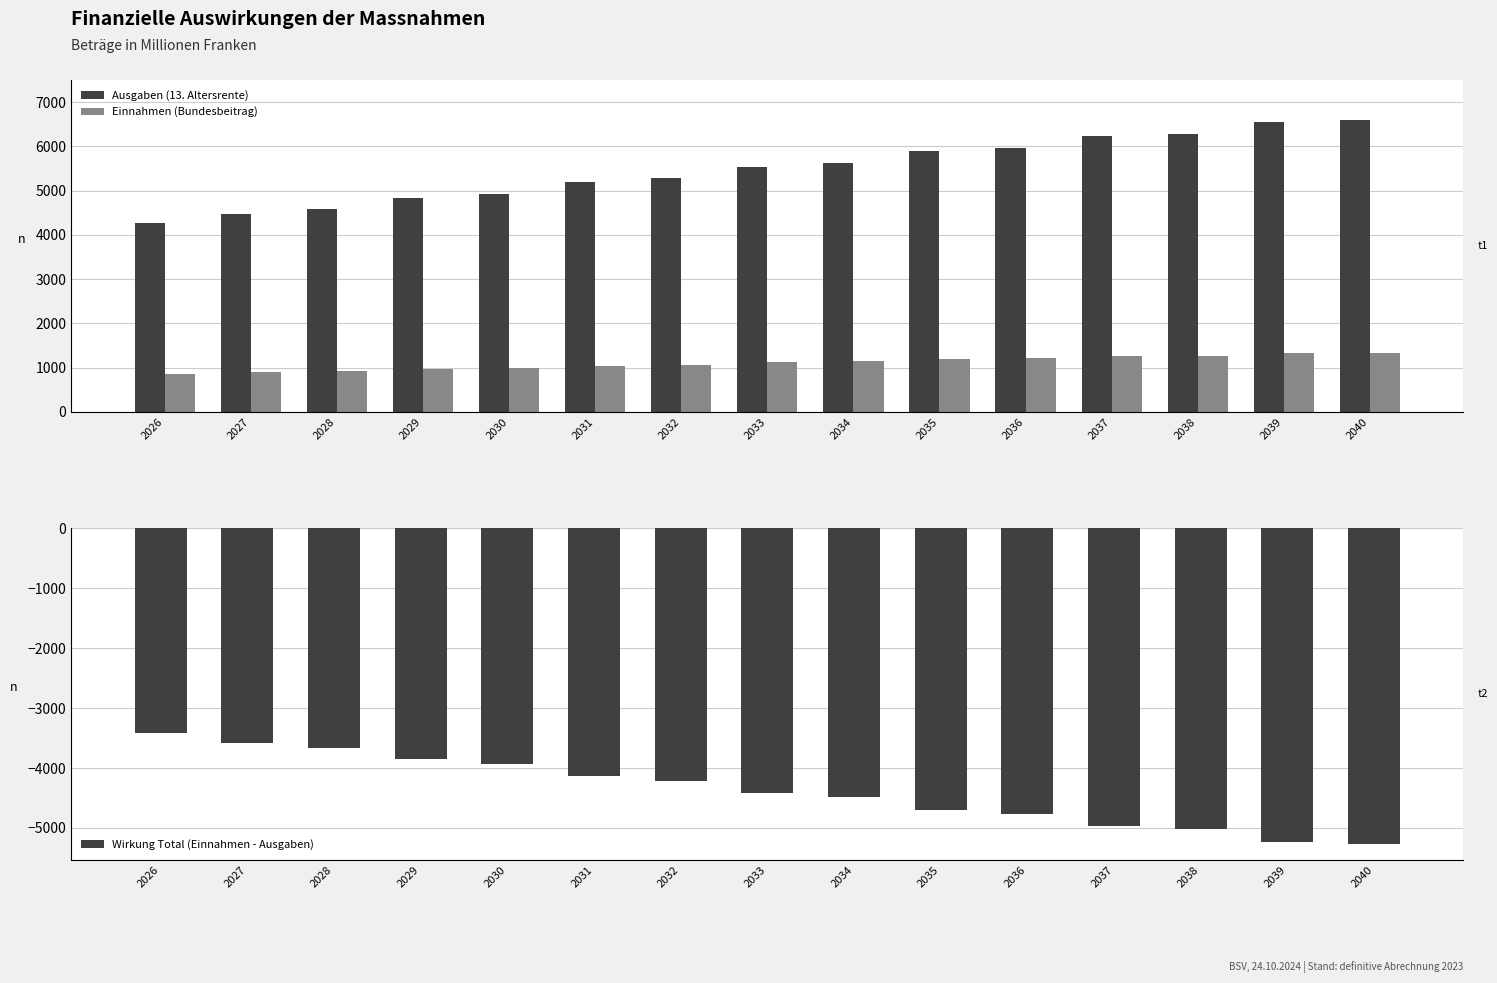

True or false: Ausgaben (13. Altersrente) has a value of 8651 at 2037.

False